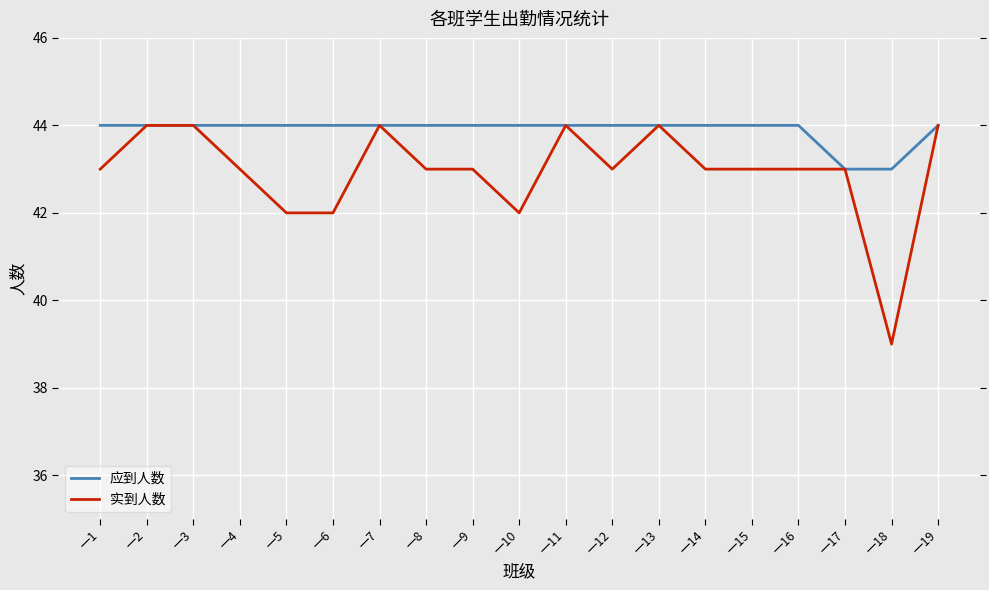

What is the lowest value of the 应到人数 series?

43